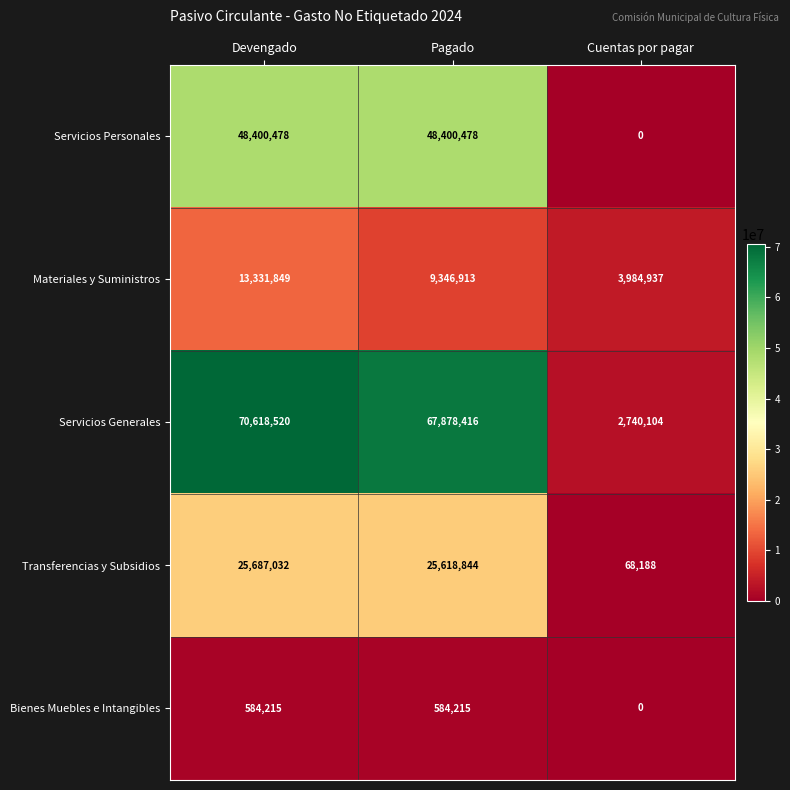

At which label does Materiales y Suministros reach its peak?

Devengado